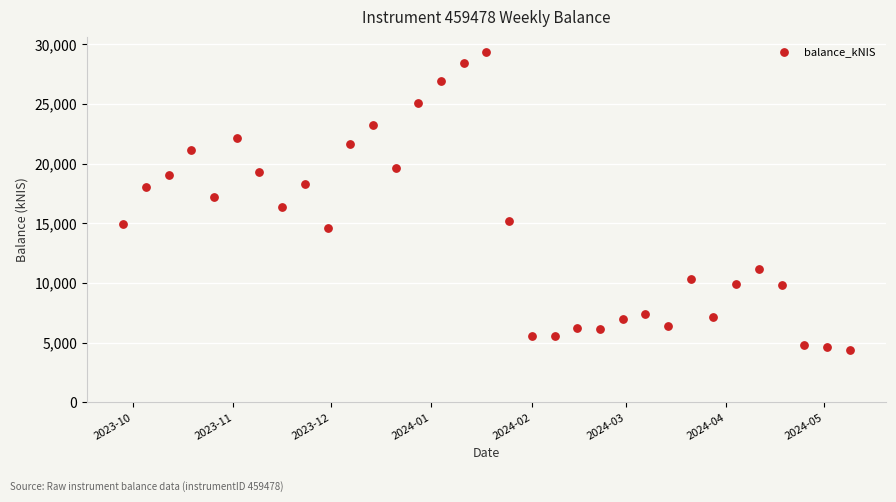

What is the range of Y values (max minus min)?

24960.1